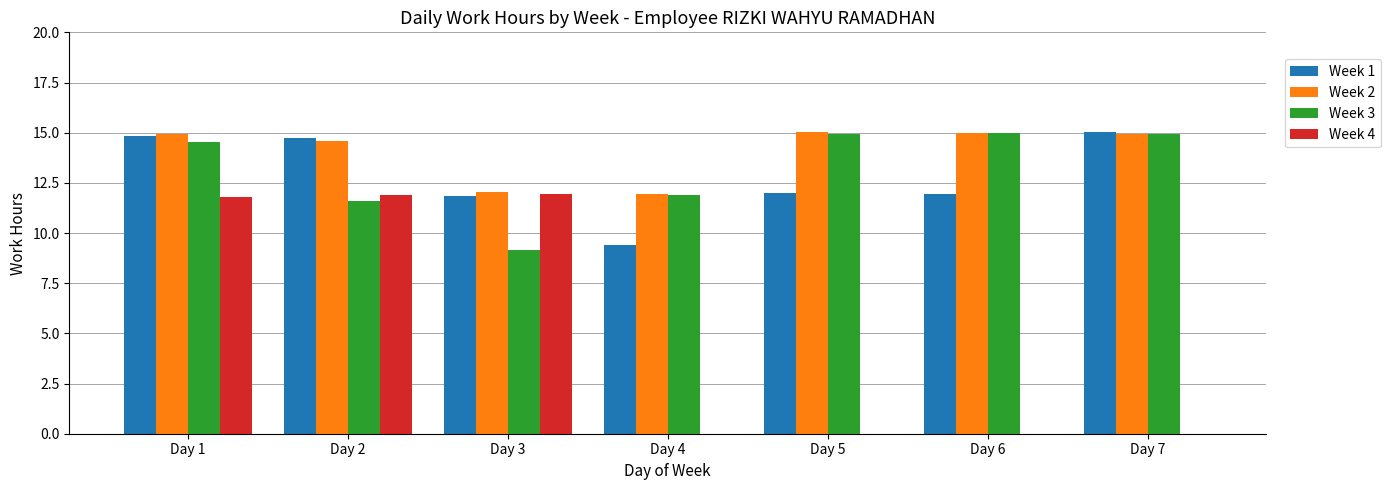

The Week 3 series shows 11.6 at Day 2. True or false?

True